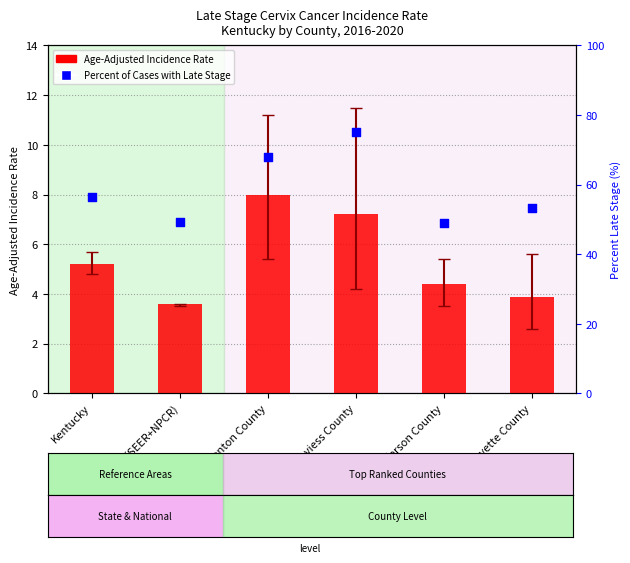

At how many categories does at least one series exceed 59?

2